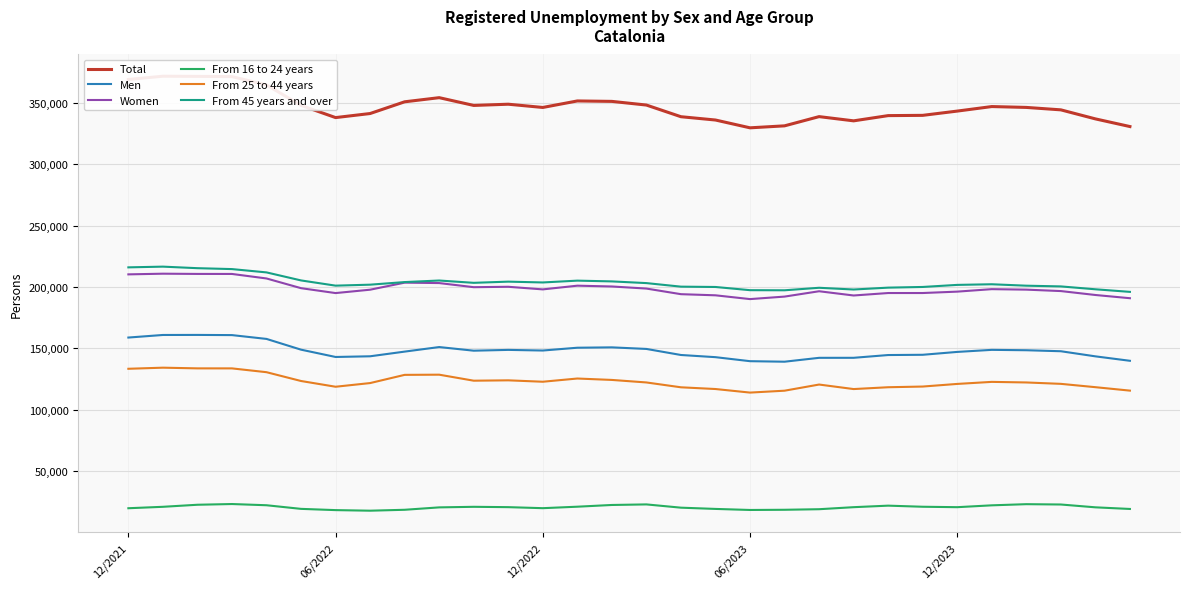

True or false: From 25 to 44 years has more than 0 points higher than both neighbors.

True